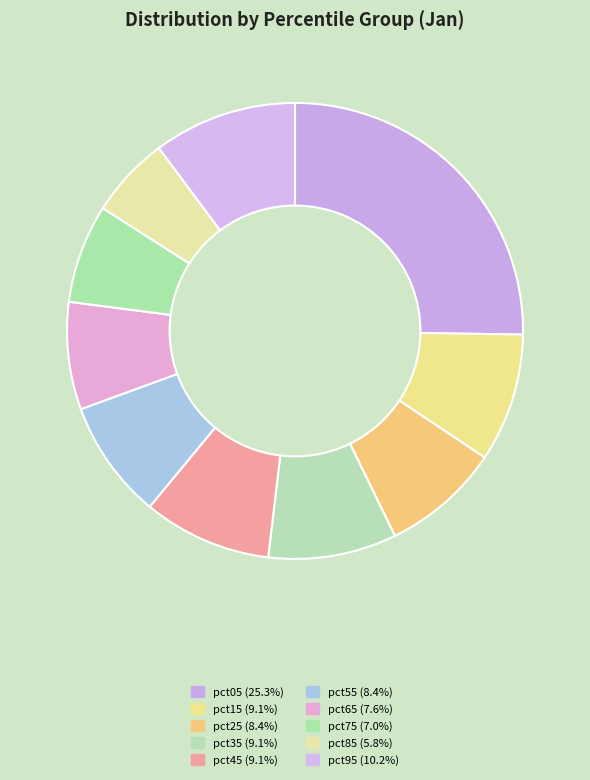

What is the largest slice in the pie chart?

pct05